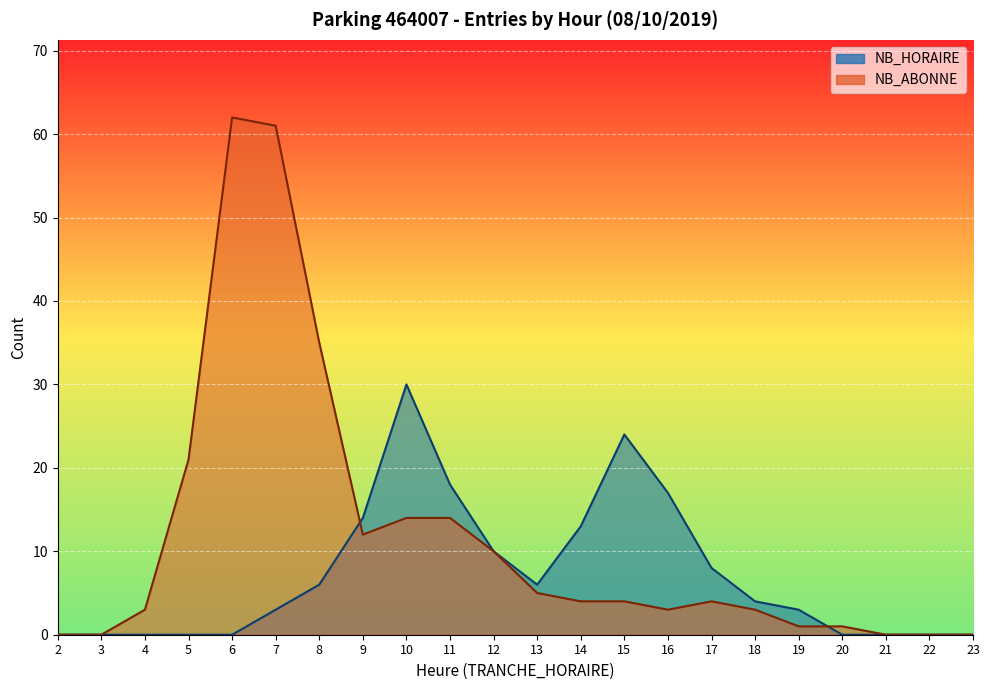

Which series has the largest range (max minus min)?

NB_ABONNE